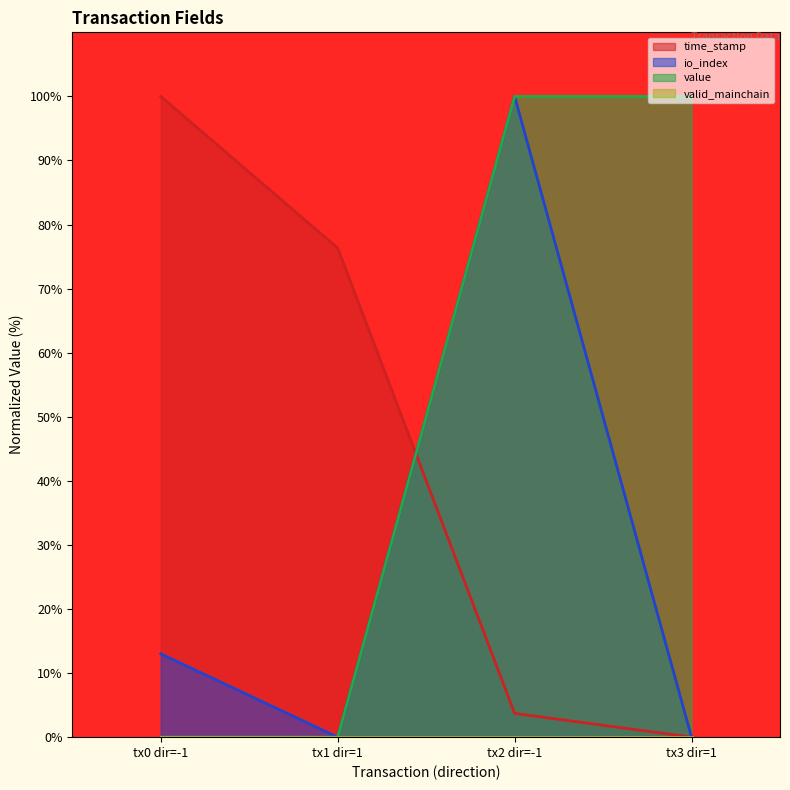

True or false: value and io_index intersect in this chart.

False